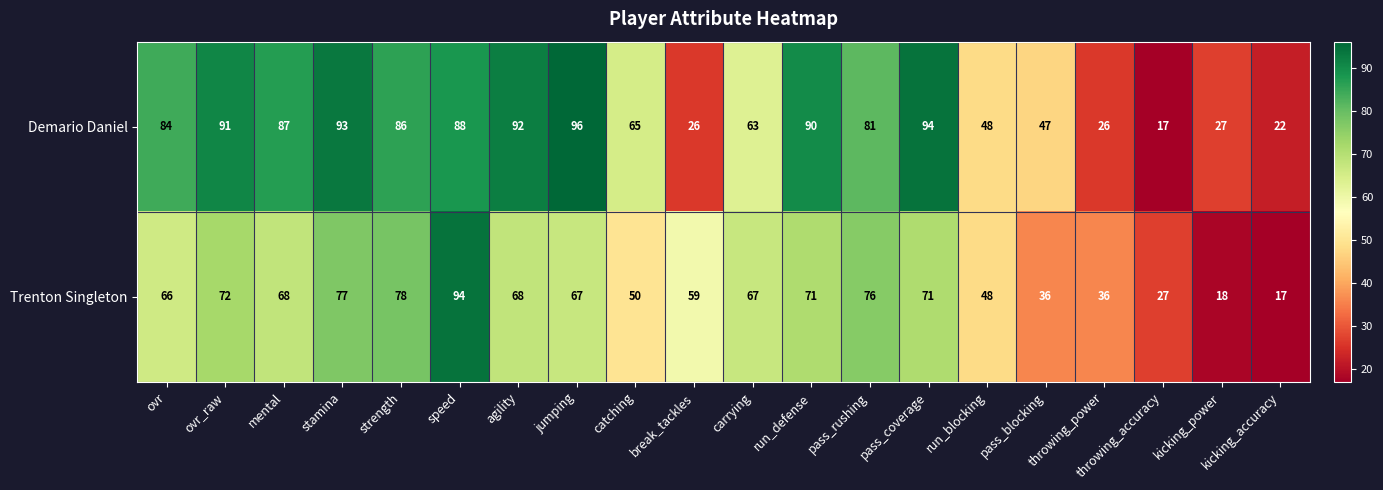

What is the difference between the highest and lowest values at pass_coverage?

23